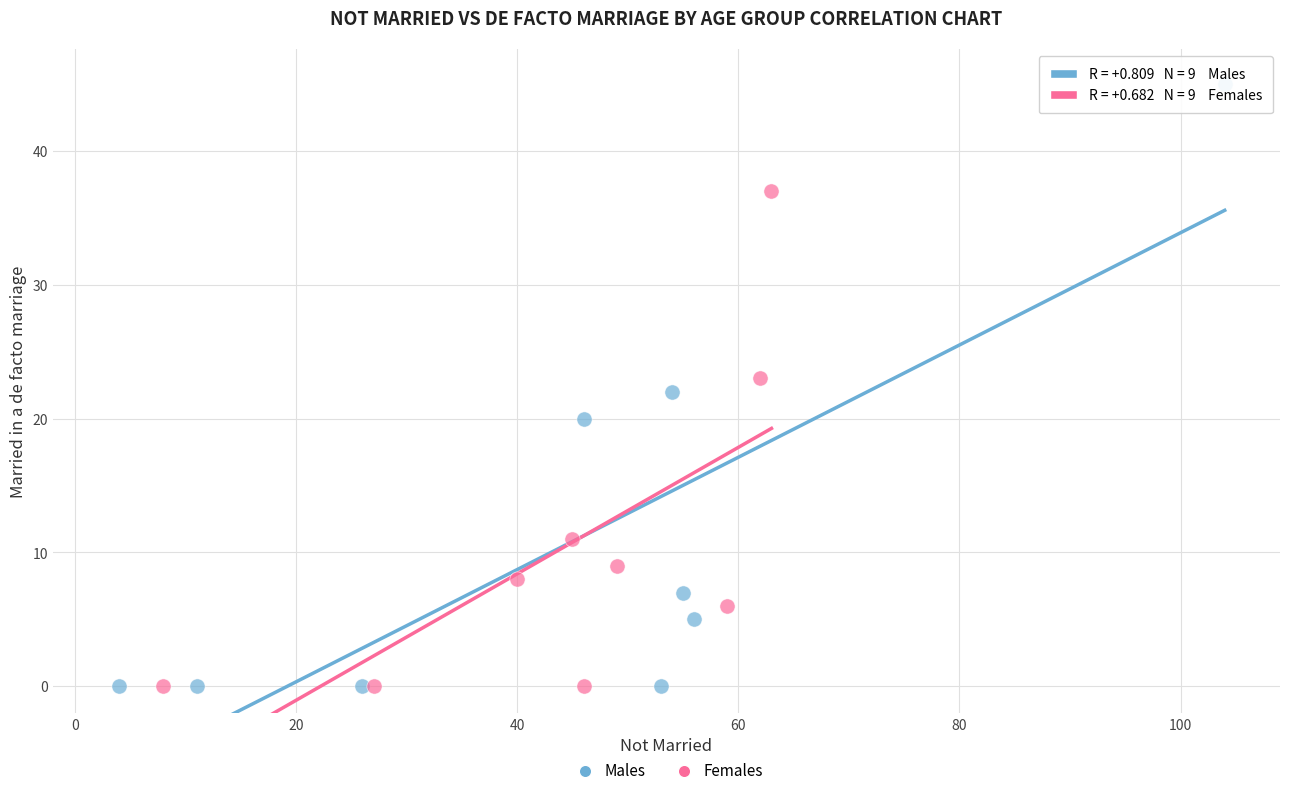

Which series reaches the maximum Y coordinate?

Males